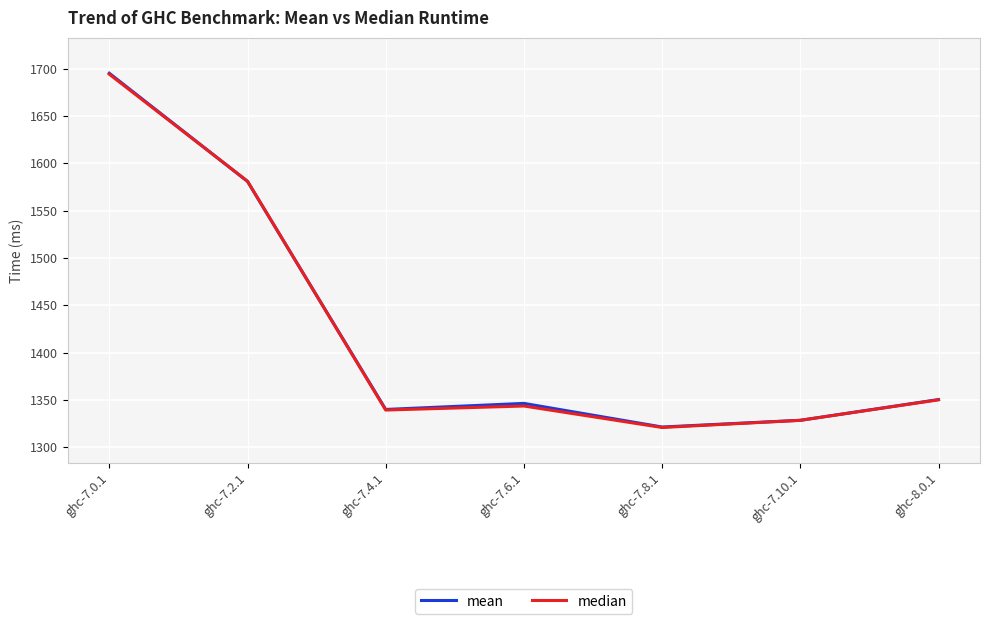

Is it true that mean equals 2134.8 at ghc-7.4.1?

False